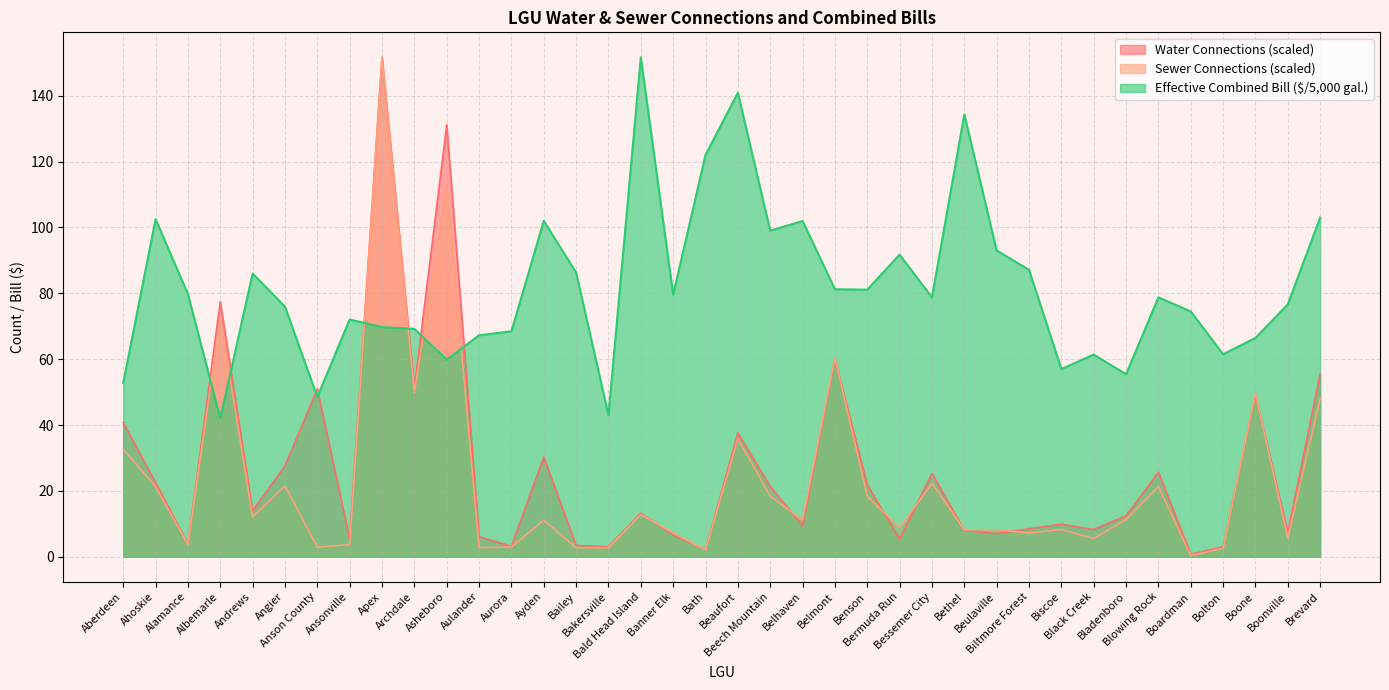

At which label does Water Connections first exceed 13?

Aberdeen